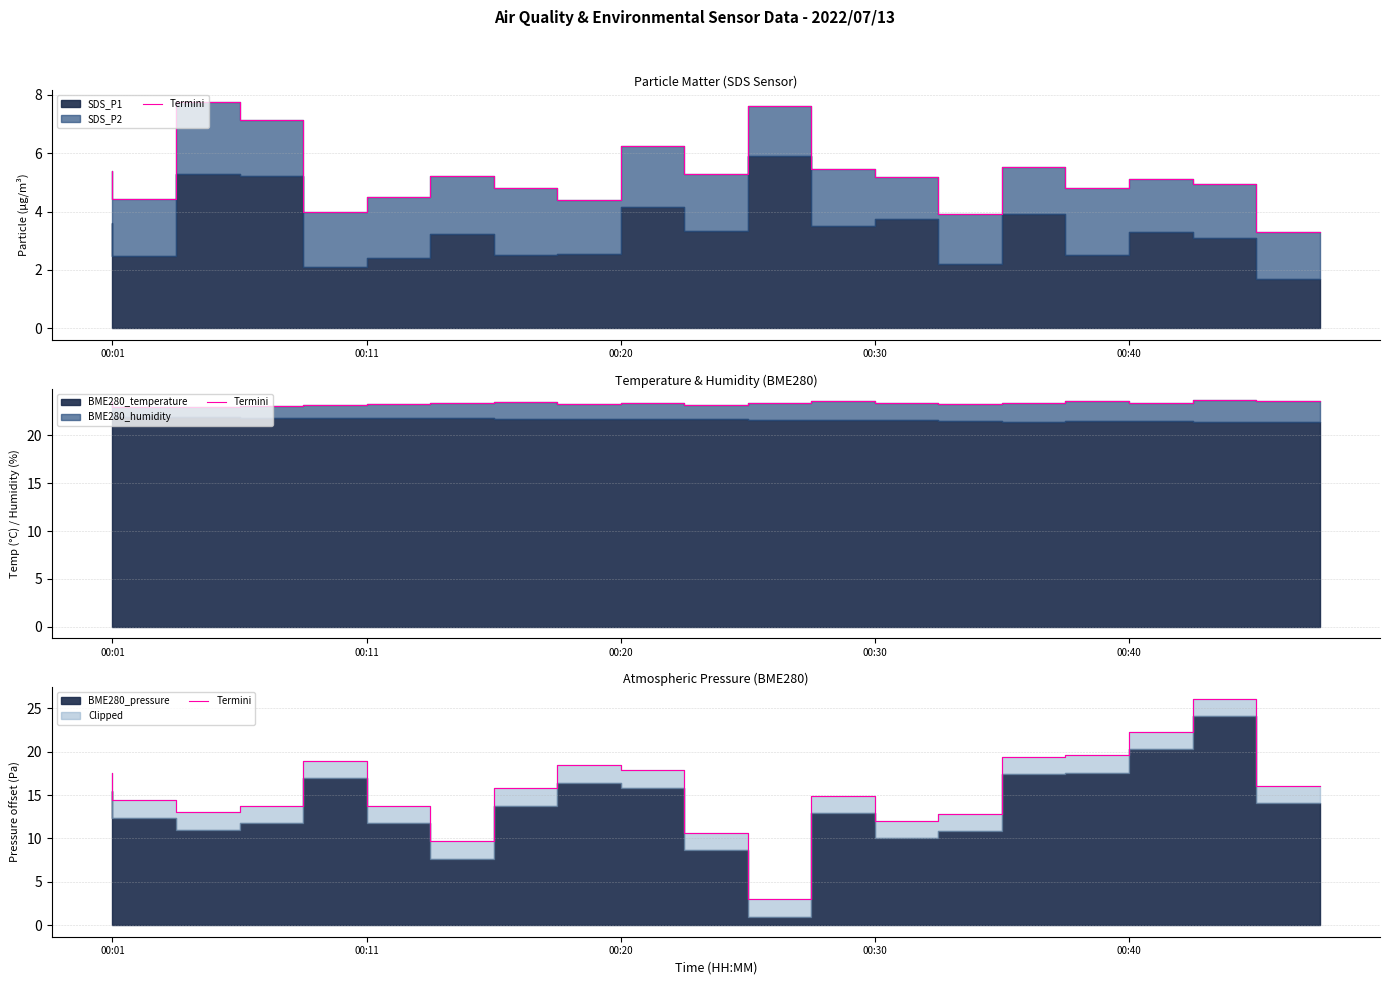

Where is the first local minimum?

00:20